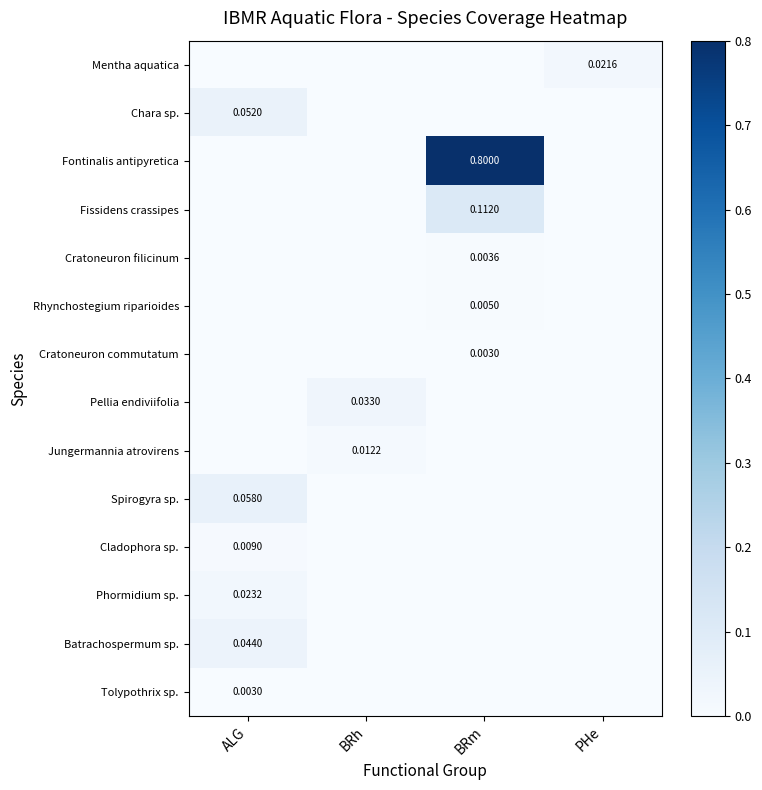

Between ALG and BRh, which series saw the biggest shift?

Spirogyra sp.